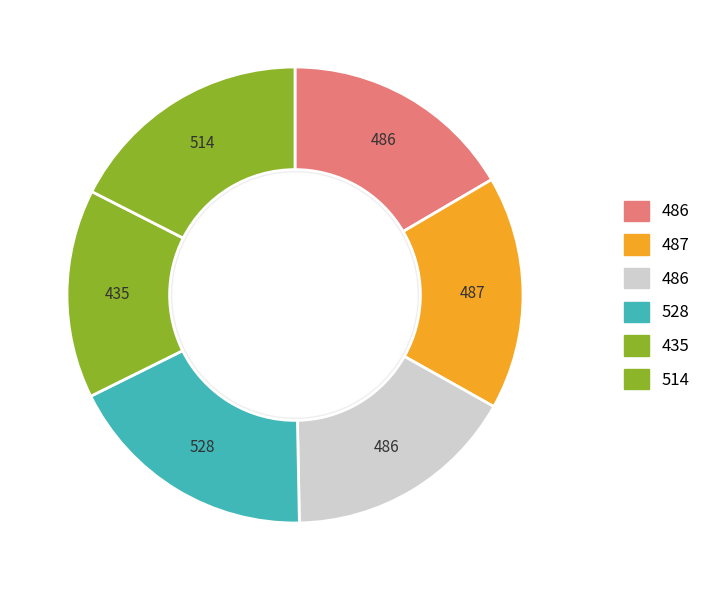

To the nearest percent, what is the average slice percentage?

17%